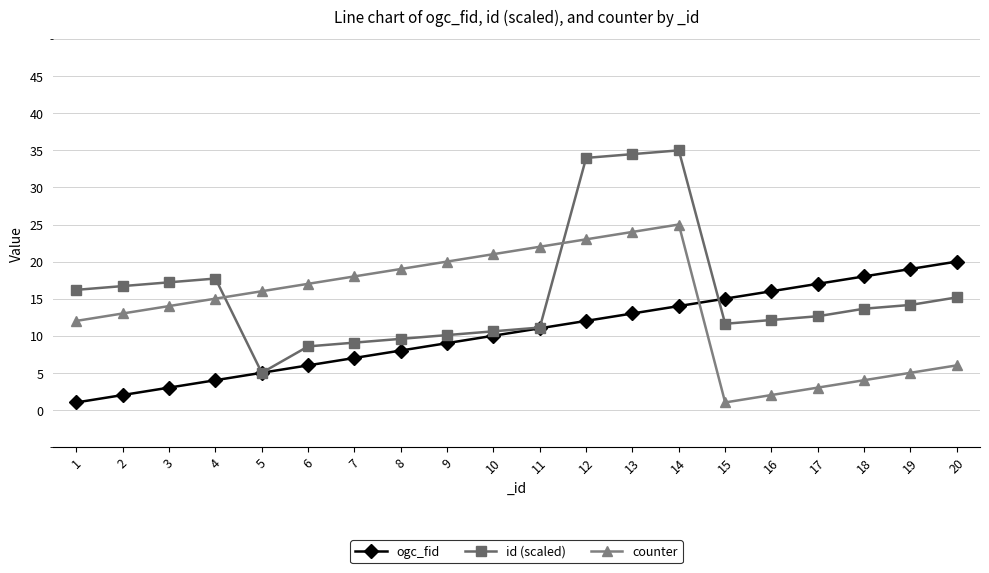

At which label is ogc_fid closest to 10?

10